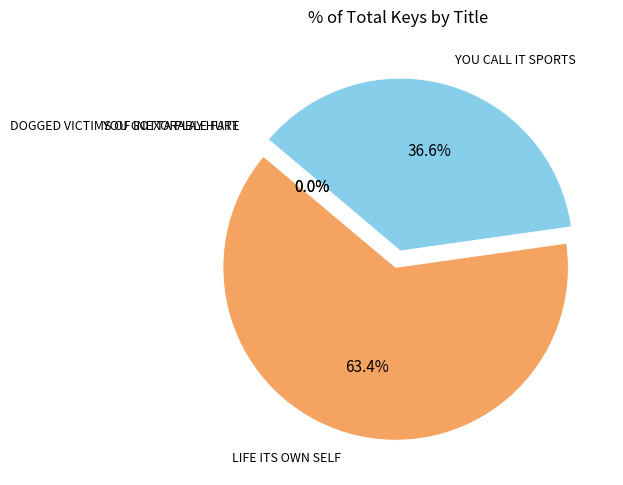

Is LIFE ITS OWN SELF the majority of the pie?

Yes